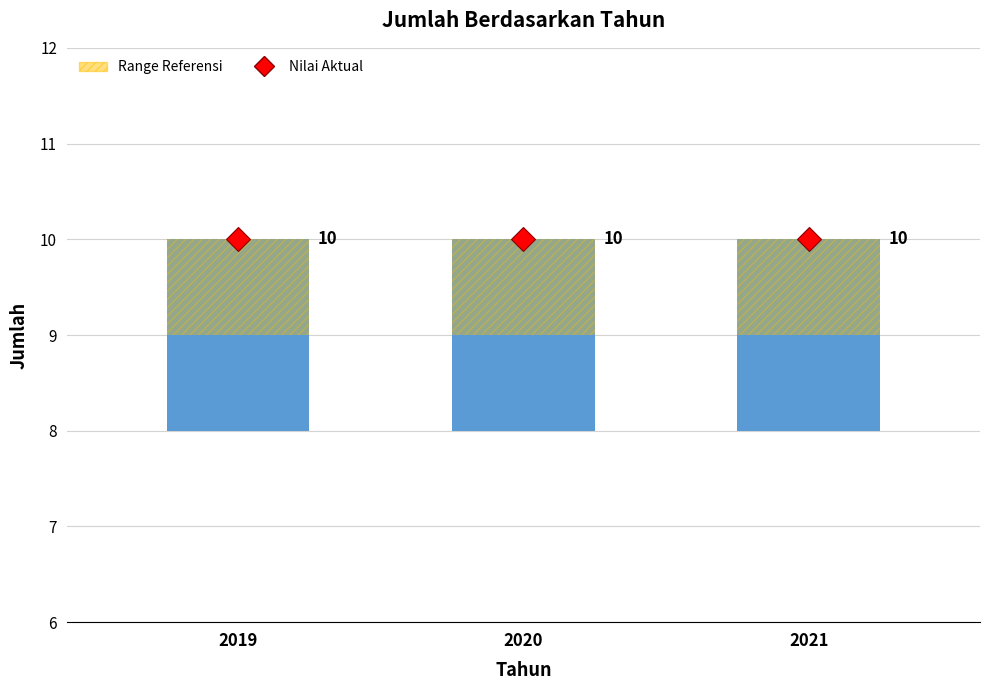

True or false: Range Referensi has a value of 0 at 2021.

False